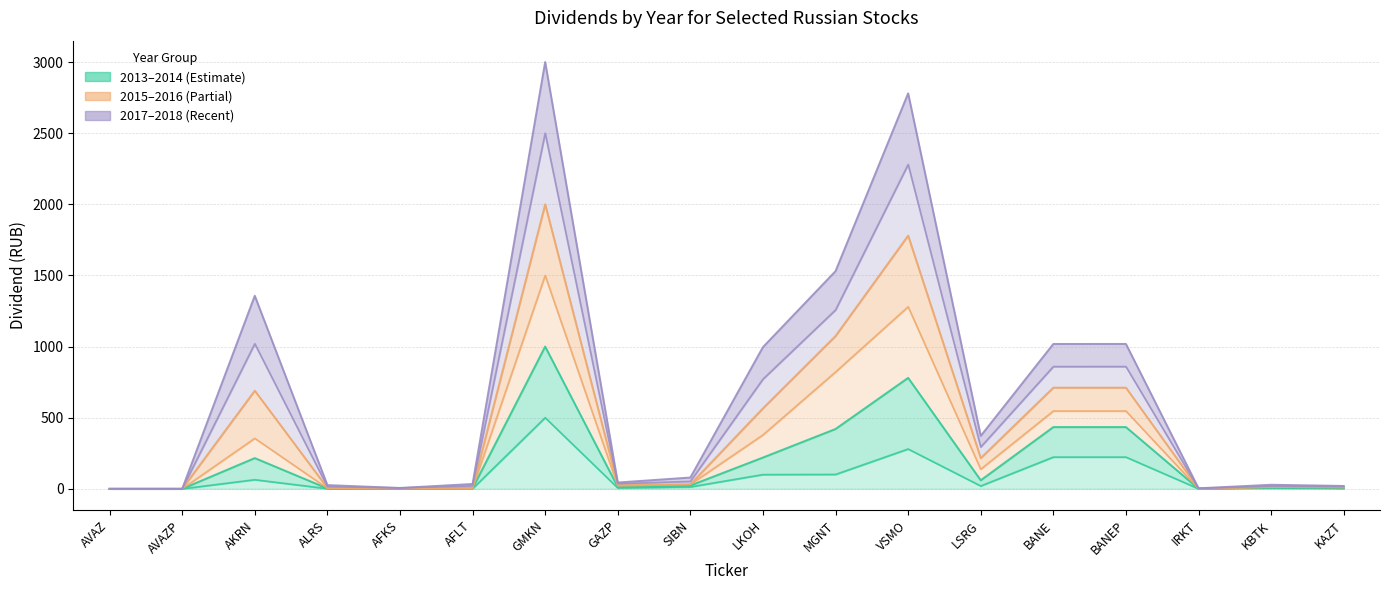

Rank the series at AKRN from highest to lowest value.

2018, 2016, 2017, 2014, 2015, 2013